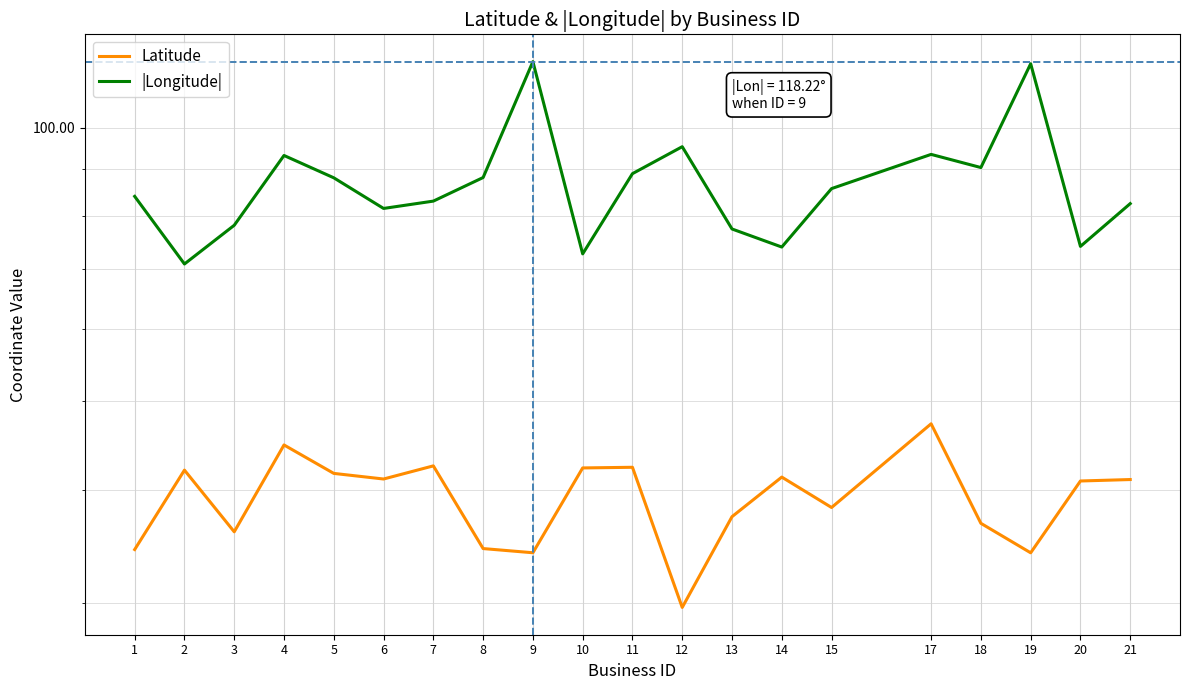

What is the value of the |Longitude| point at the 18th from the left?

117.6